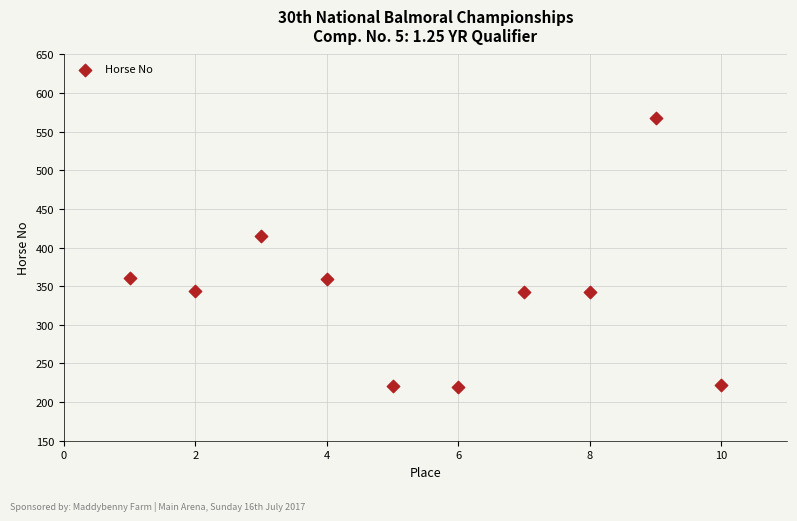

What Y value in the scatter plot is closest to 393?

415